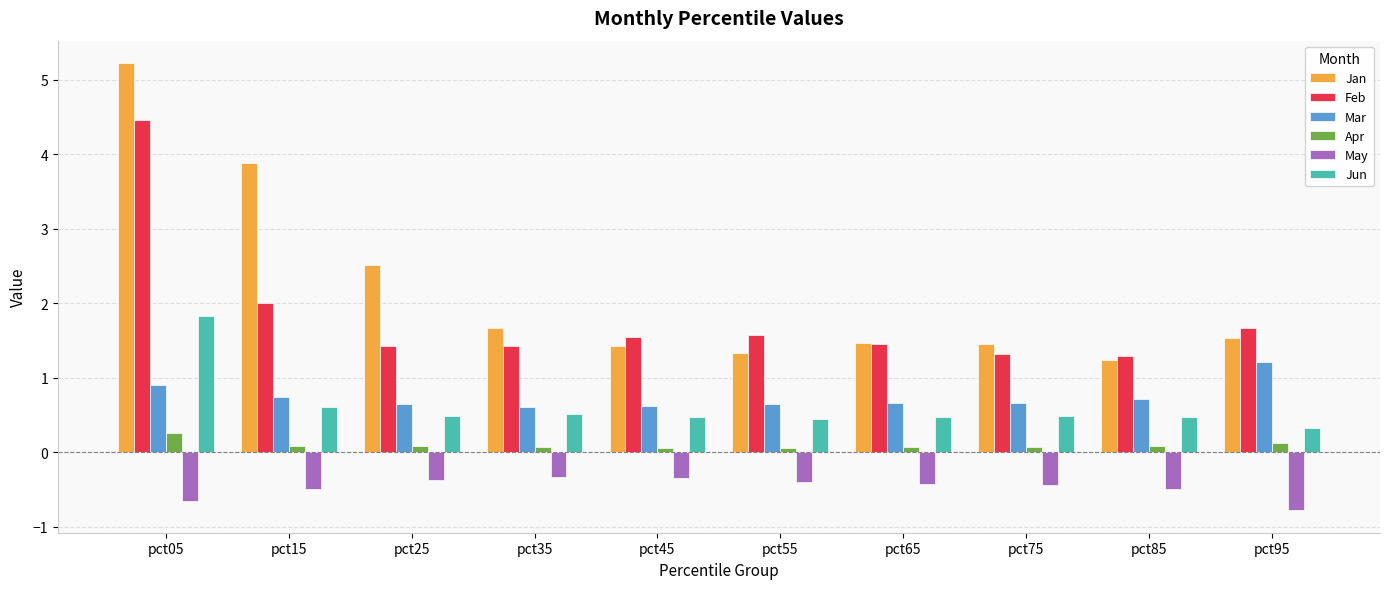

How many bars are there in each group?

6